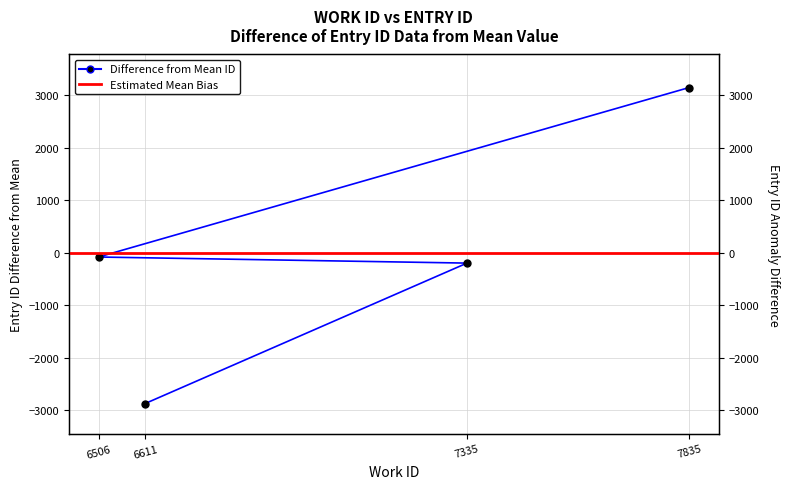

What value does the data have at 7835?

3149.5